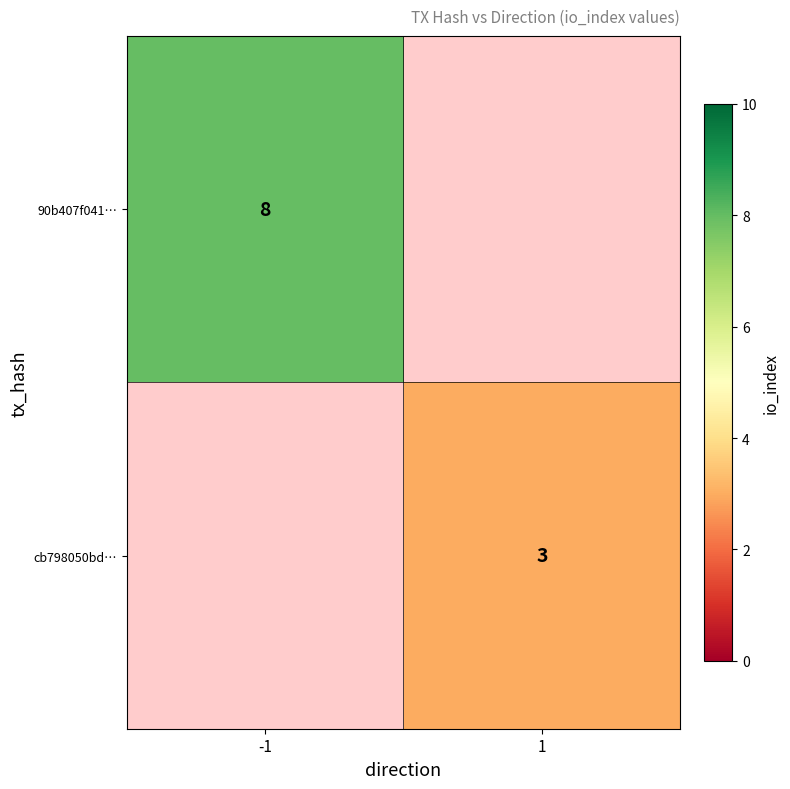

Which category has the lowest value across all series?

1